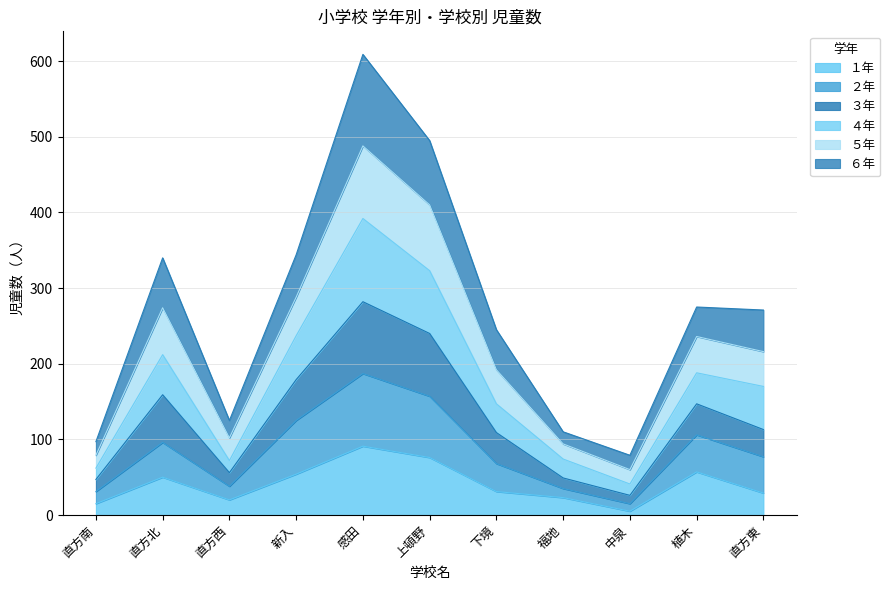

What is the total value across all series at 下境?

245